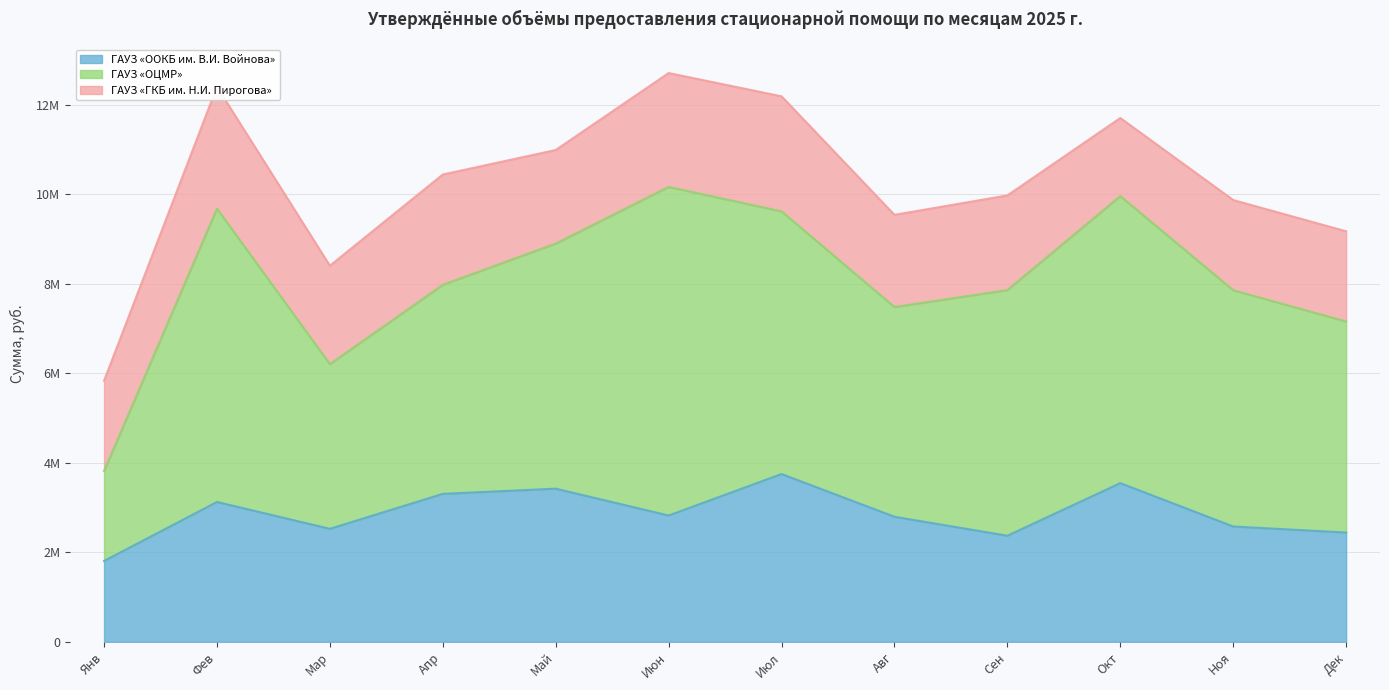

How many interior local valleys does the ГАУЗ «ГКБ им. Н.И. Пирогова» series have?

4